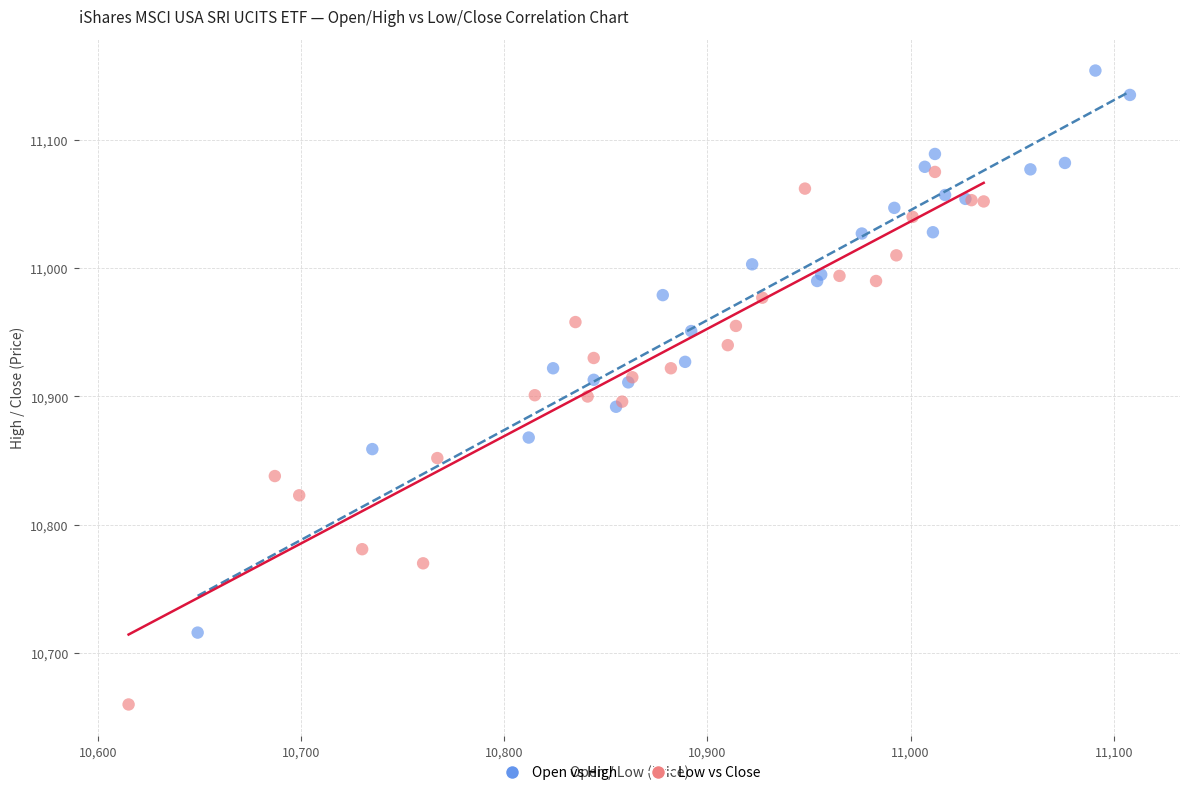

What are all the series names shown in the legend?

Open vs High, Low vs Close